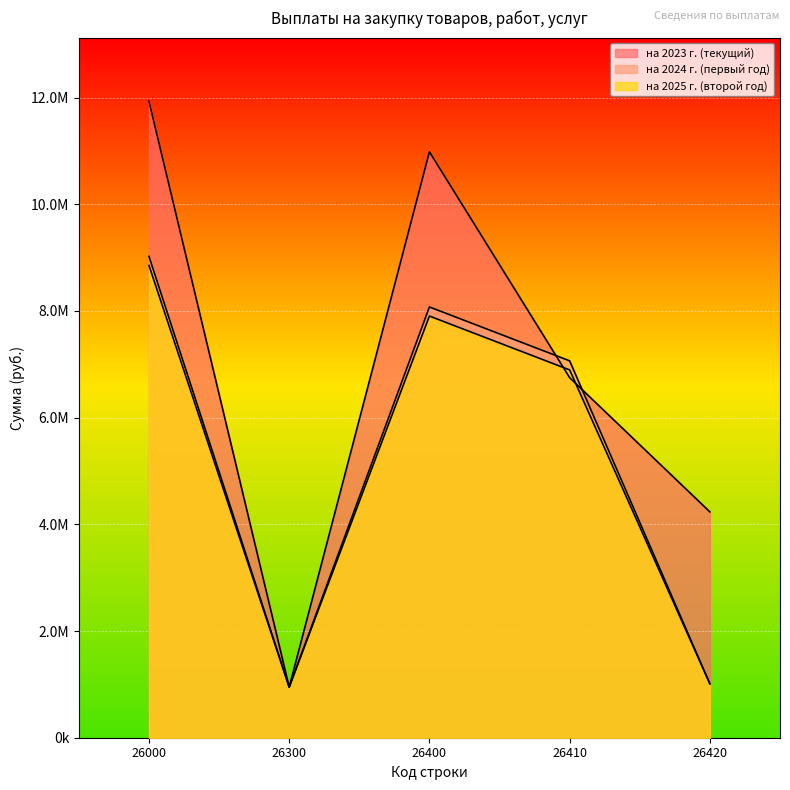

Between which two adjacent categories do на 2023 г. (текущий) and на 2025 г. (второй год) first intersect?

26400 and 26410